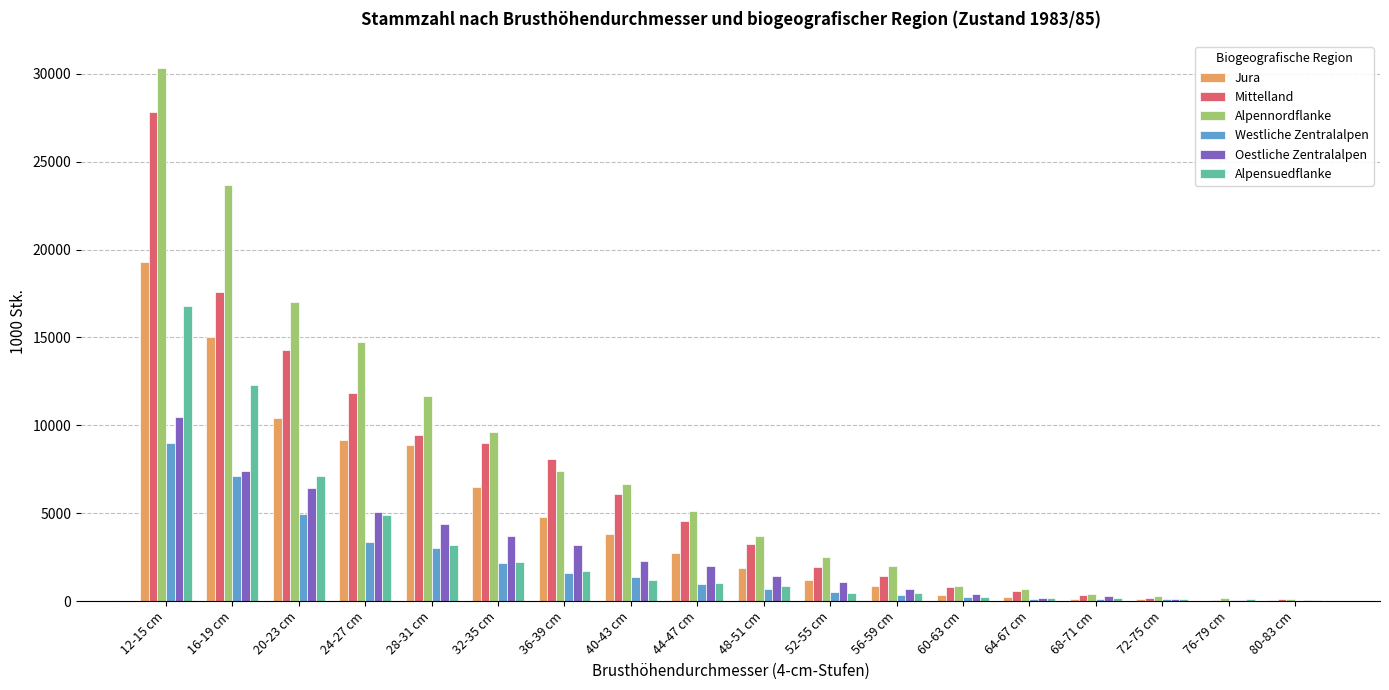

Between 40-43 cm and 56-59 cm, which series saw the biggest shift?

Alpennordflanke